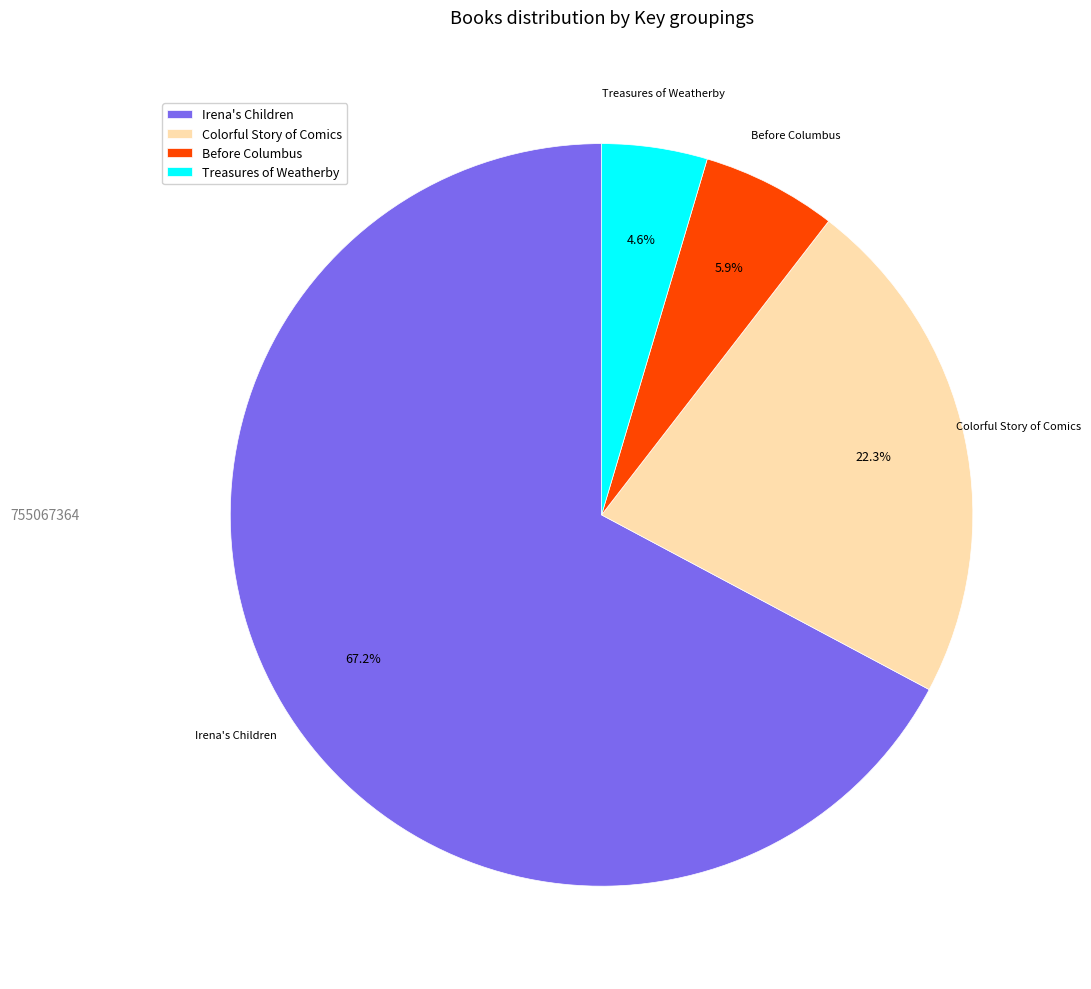

Approximately how many times larger is the value at Irena's Children compared to Treasures of Weatherby?

14.6